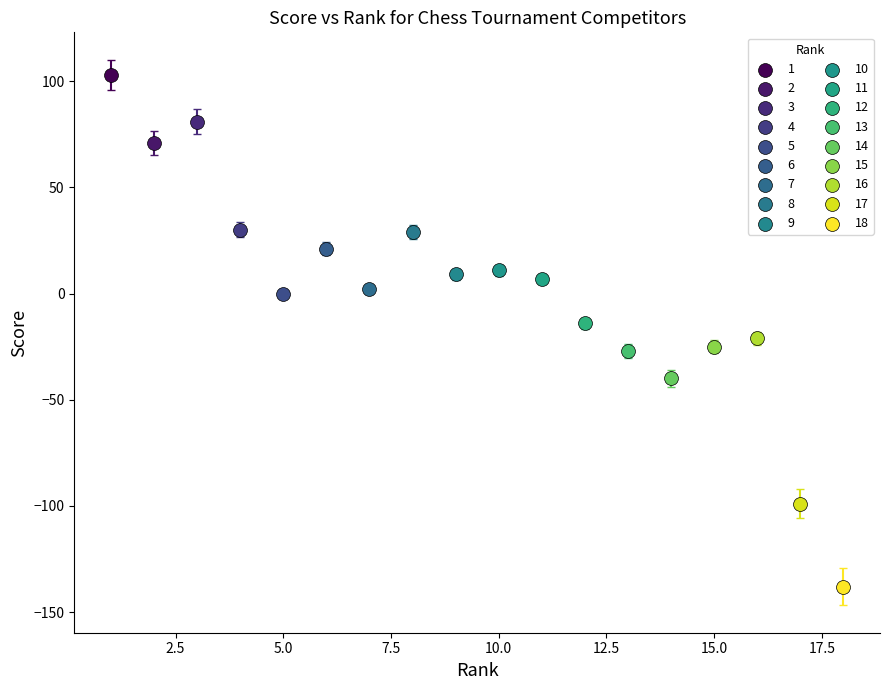

Which series reaches the maximum Y coordinate?

1